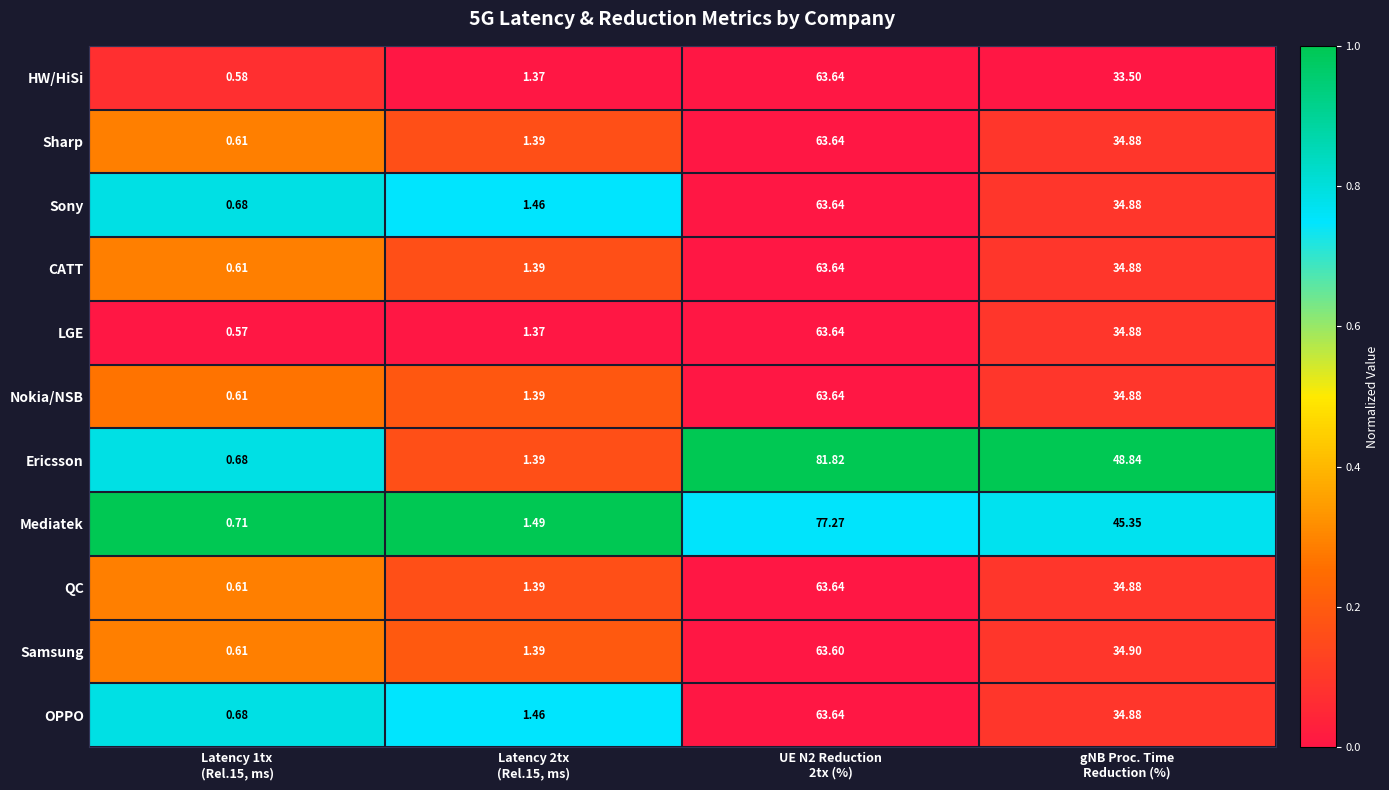

Which series has the largest total across all categories?

Ericsson